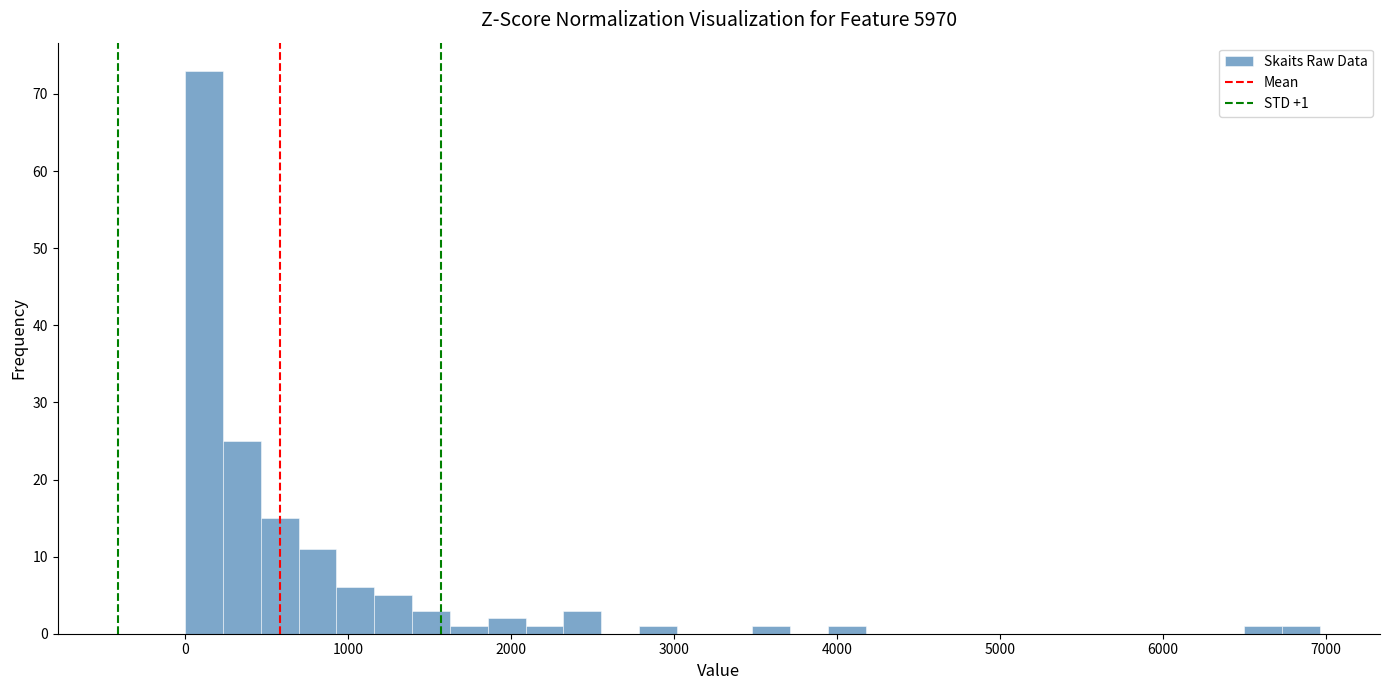

Read against the x-axis, roughly where is the centre of the tallest bar?

100